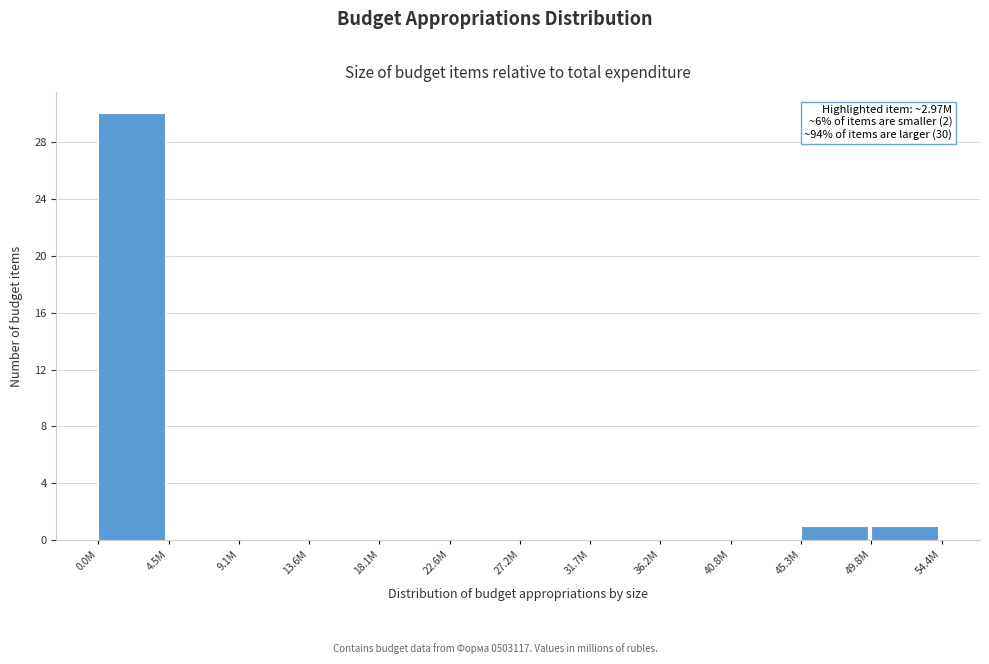

Reading right to left, what are all the values shown in this chart?

49.8M=1	45.3M=1	40.8M=0	36.2M=0	31.7M=0	27.2M=0	22.6M=0	18.1M=0	13.6M=0	9.1M=0	4.5M=0	0.0M=30